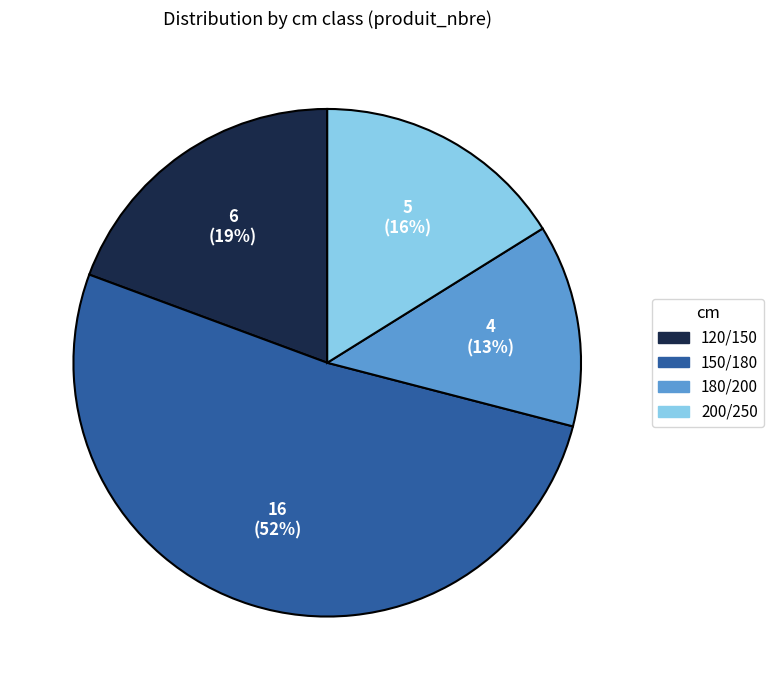

Is it true that 150/180 is 59% of the pie?

False